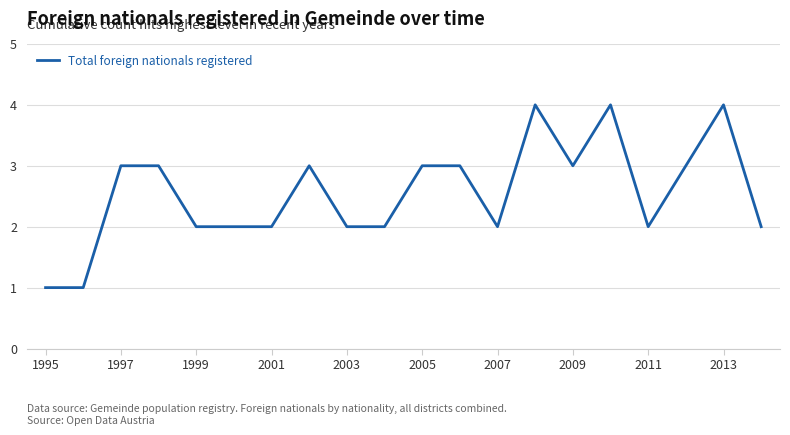

What is the difference between the maximum and minimum values?

3